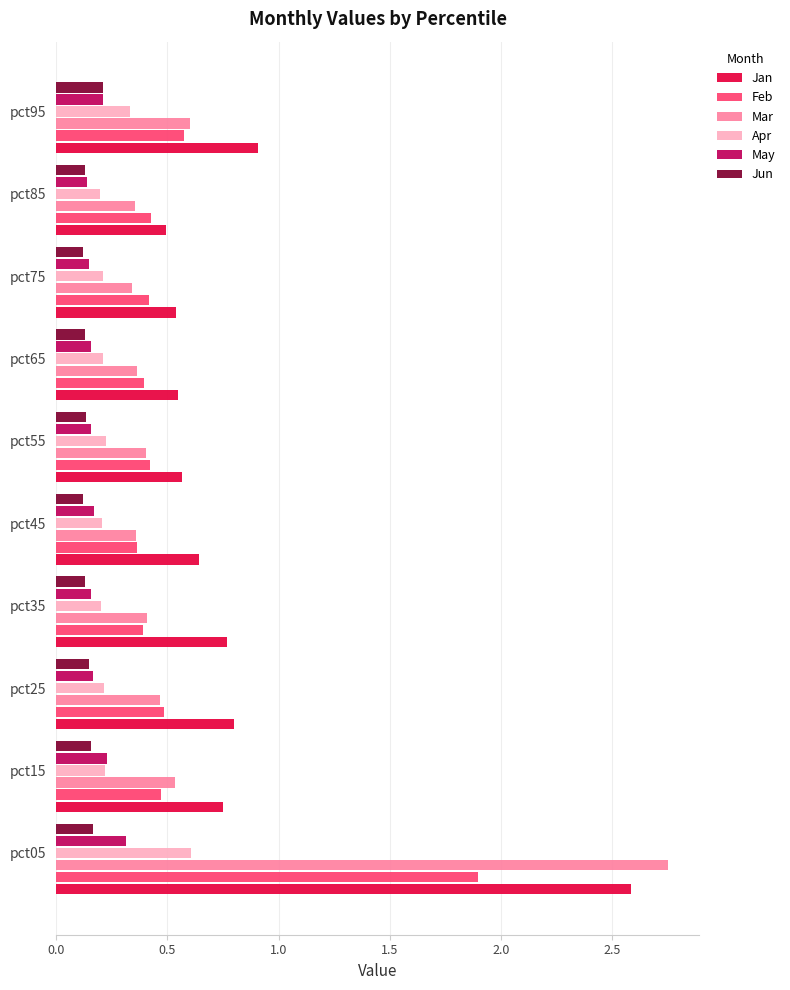

At how many categories does at least one series exceed 0?

10